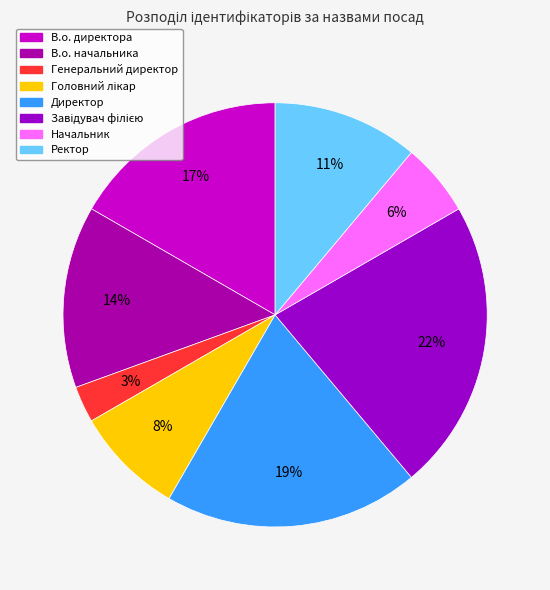

What percentage is the Завідувач філією slice, to the nearest percent?

22%